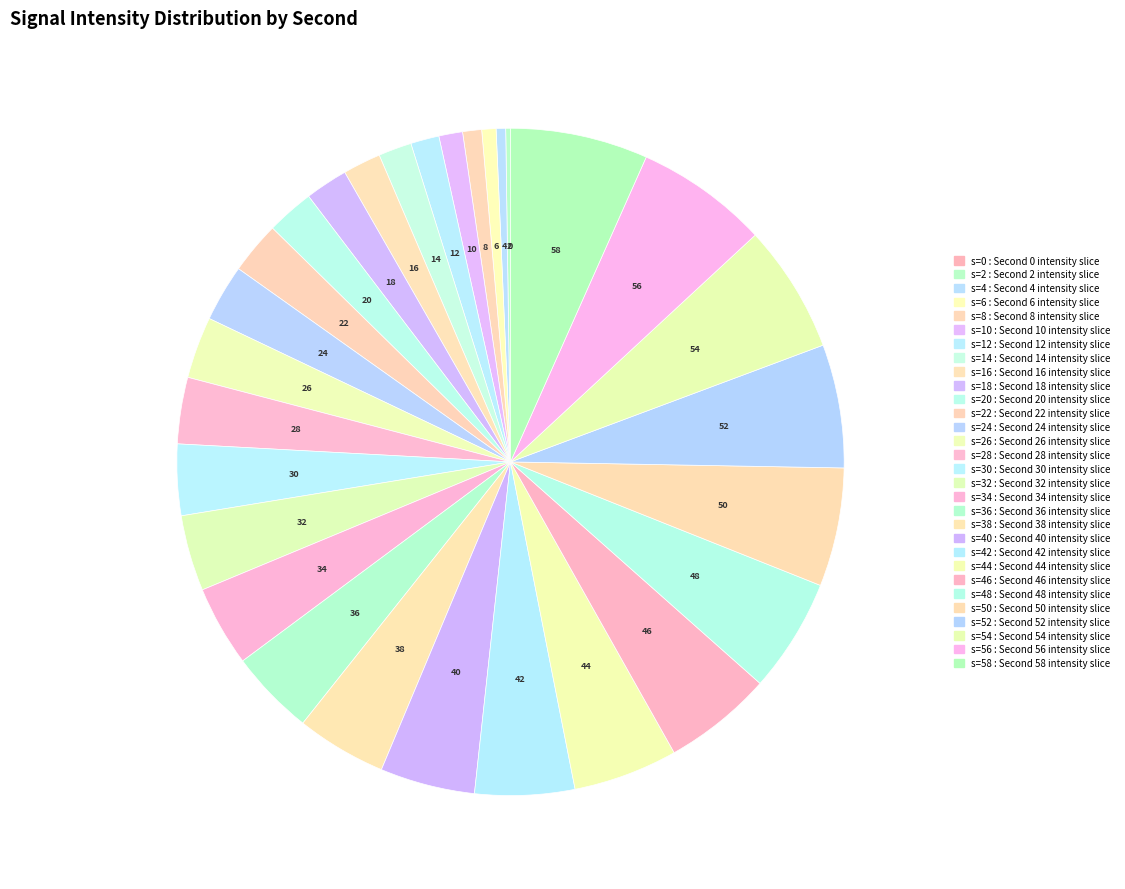

Which category has the biggest portion of the pie?

58